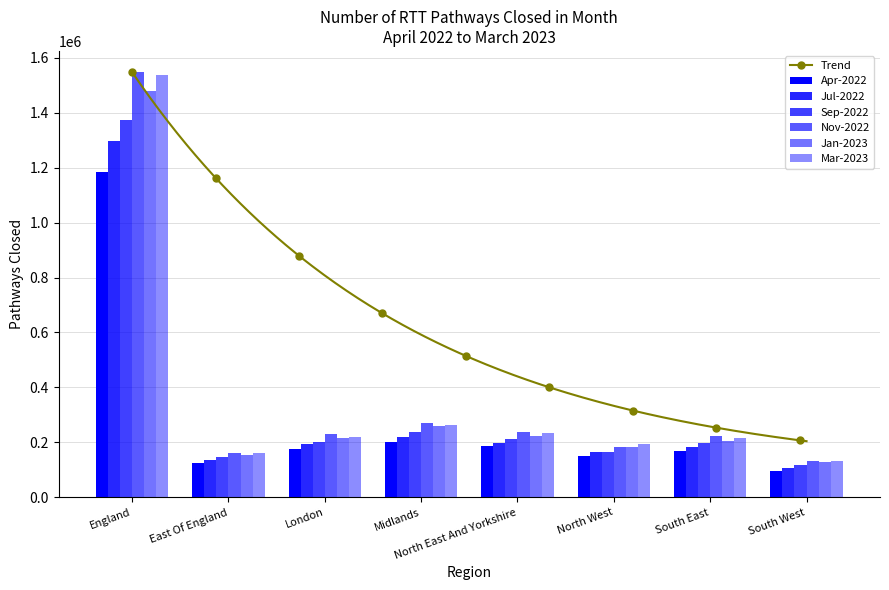

What position from the left is East Of England?

2